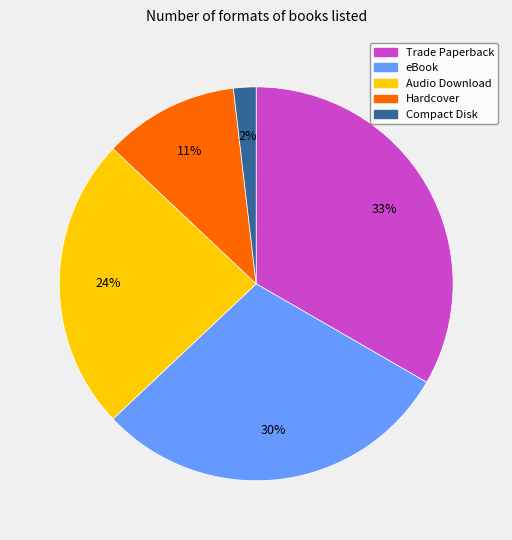

Combined, do Trade Paperback and eBook account for over 50%?

Yes